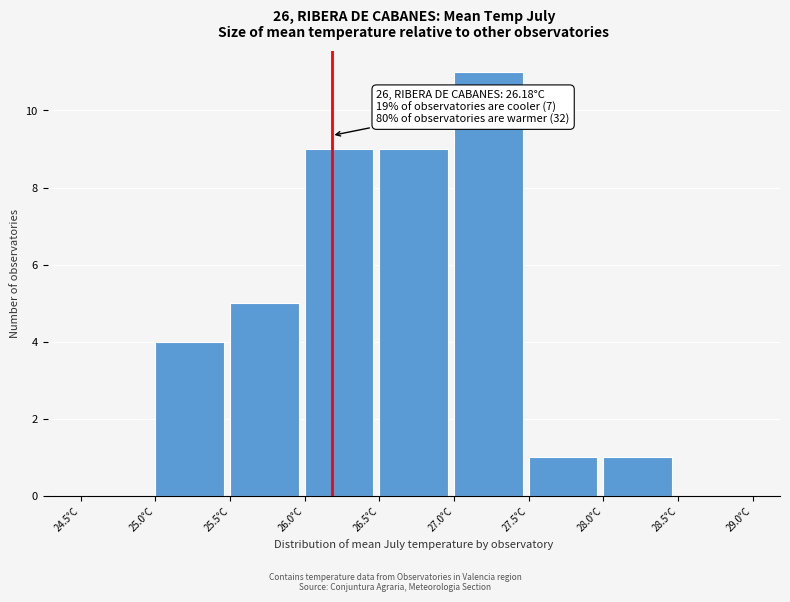

Which range on the x-axis has the tallest bar?

27.0 to 27.5